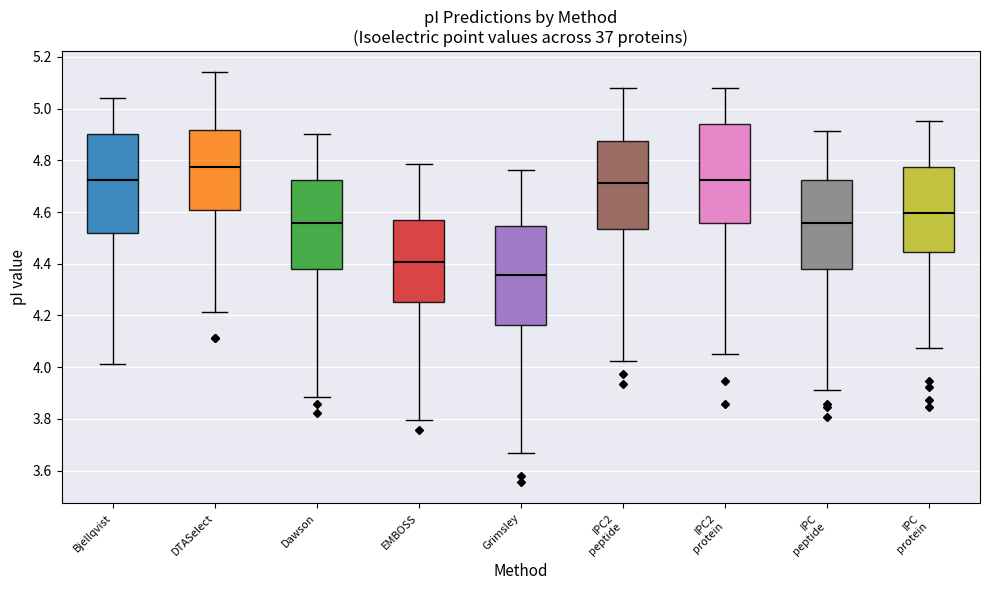

Reading left to right, transcribe this box plot: for each box, give where its median line is, the range the box spans, and where its two whiskers end, as read against the y-axis. The values are not printed on the chart, so give them approximately, as read against the axis.

Bjellqvist: median 4.72, box 4.52 to 4.90, whiskers 4.02 to 5.04
DTASelect: median 4.78, box 4.60 to 4.92, whiskers 4.22 to 5.14
Dawson: median 4.56, box 4.38 to 4.72, whiskers 3.88 to 4.90
EMBOSS: median 4.40, box 4.26 to 4.58, whiskers 3.80 to 4.78
Grimsley: median 4.36, box 4.16 to 4.54, whiskers 3.66 to 4.76
IPC2 peptide: median 4.72, box 4.54 to 4.88, whiskers 4.02 to 5.08
IPC2 protein: median 4.72, box 4.56 to 4.94, whiskers 4.06 to 5.08
IPC peptide: median 4.56, box 4.38 to 4.72, whiskers 3.92 to 4.92
IPC protein: median 4.60, box 4.44 to 4.78, whiskers 4.08 to 4.96